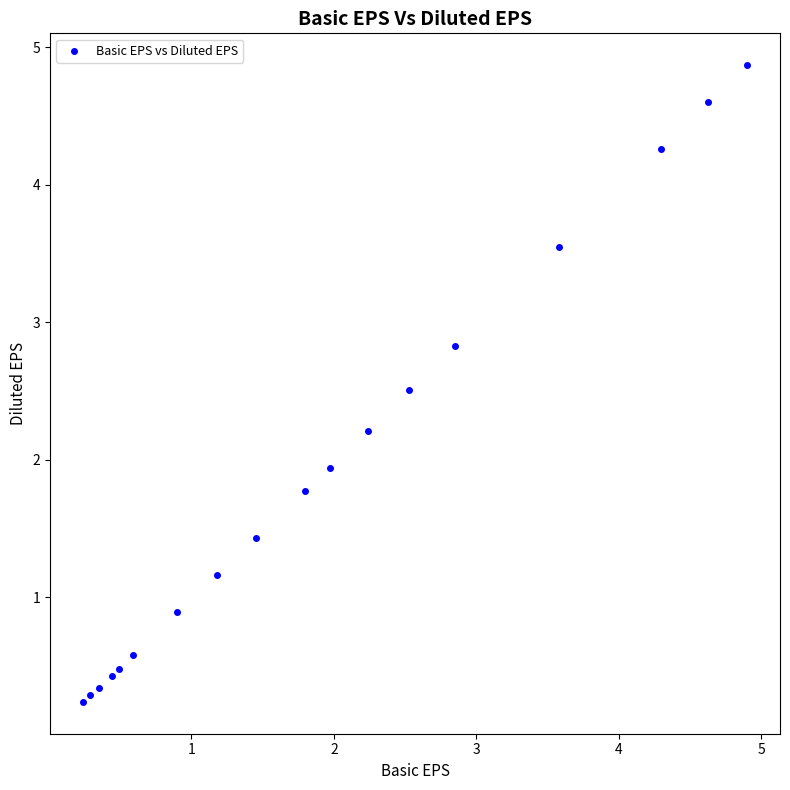

What Y value in the scatter plot is closest to 2?

1.9